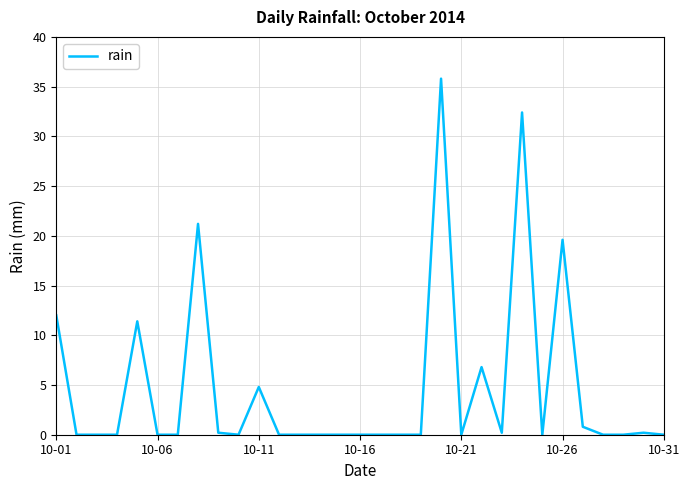

What is the maximum value shown in the chart?

35.8